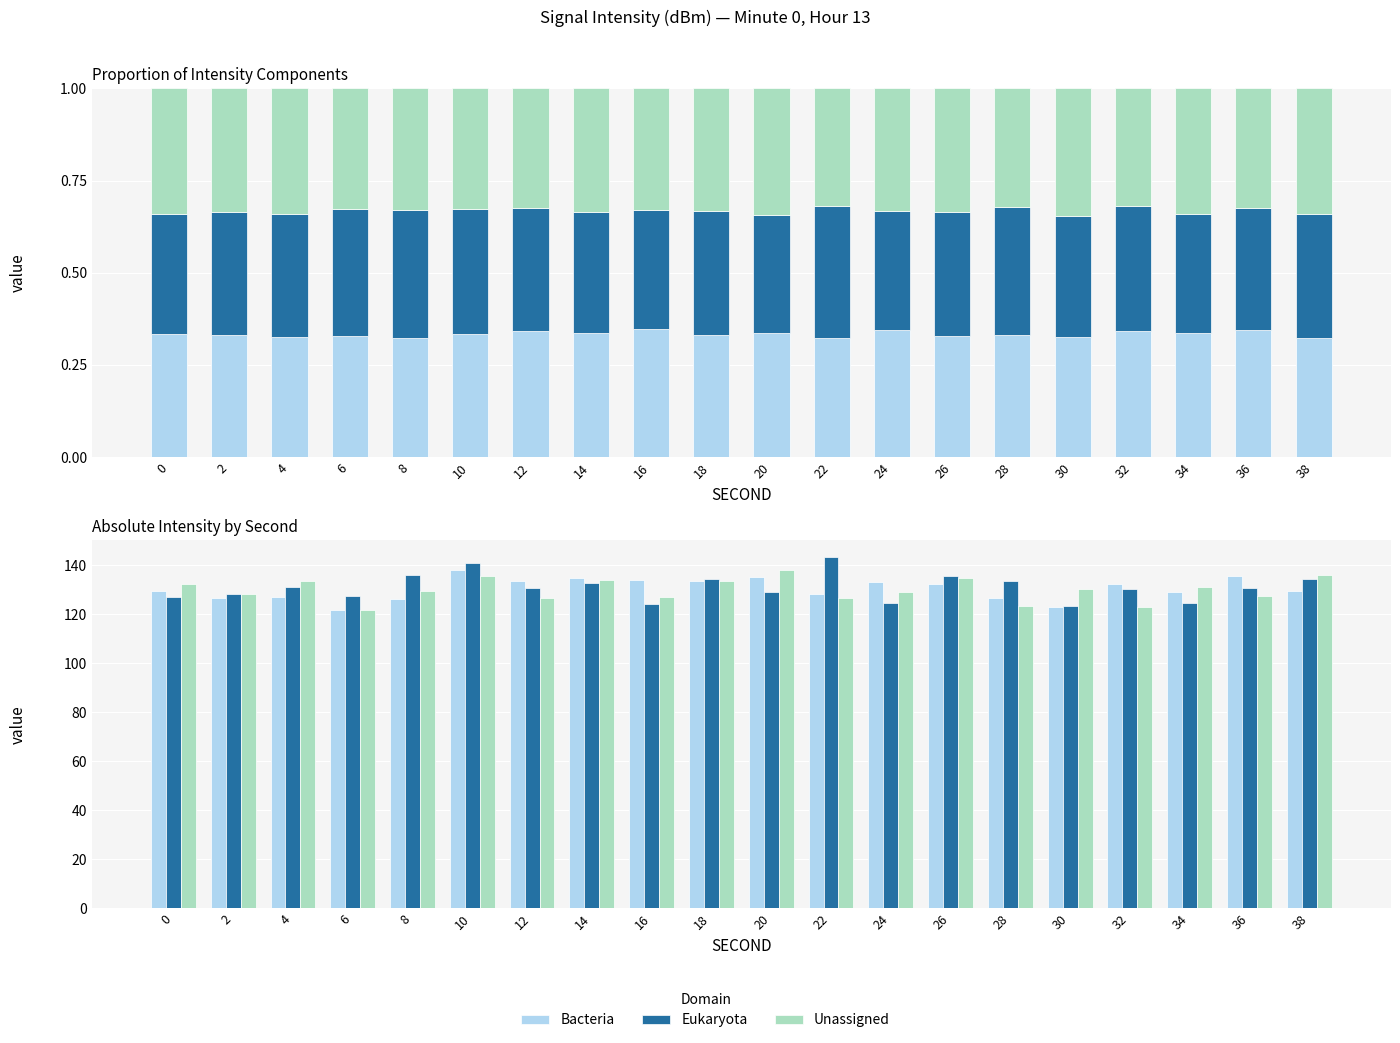

At which category is the sum across all series the highest?

10